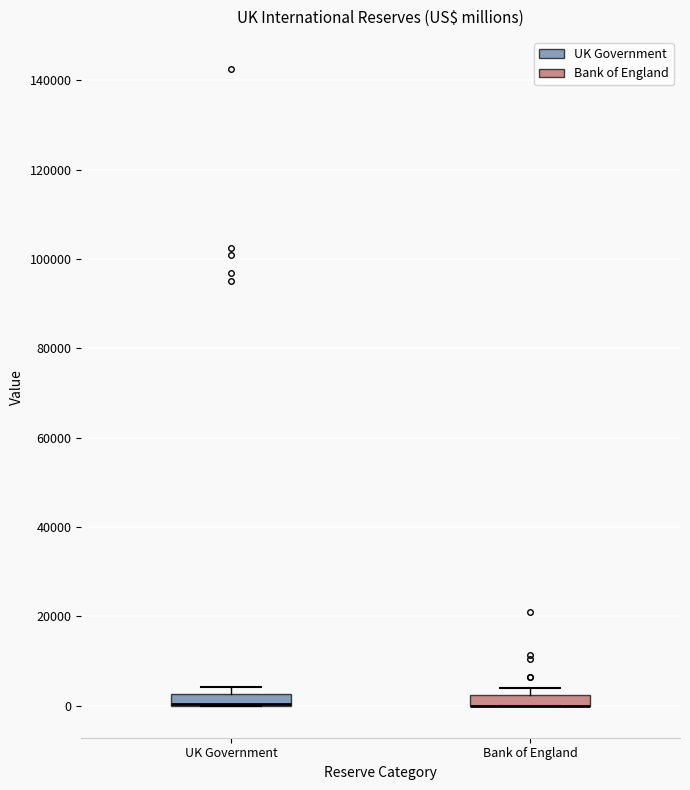

Where is the upper edge of the box for UK Government on the y-axis? The values are not printed on the chart, so give them approximately, as read against the axis.

2000